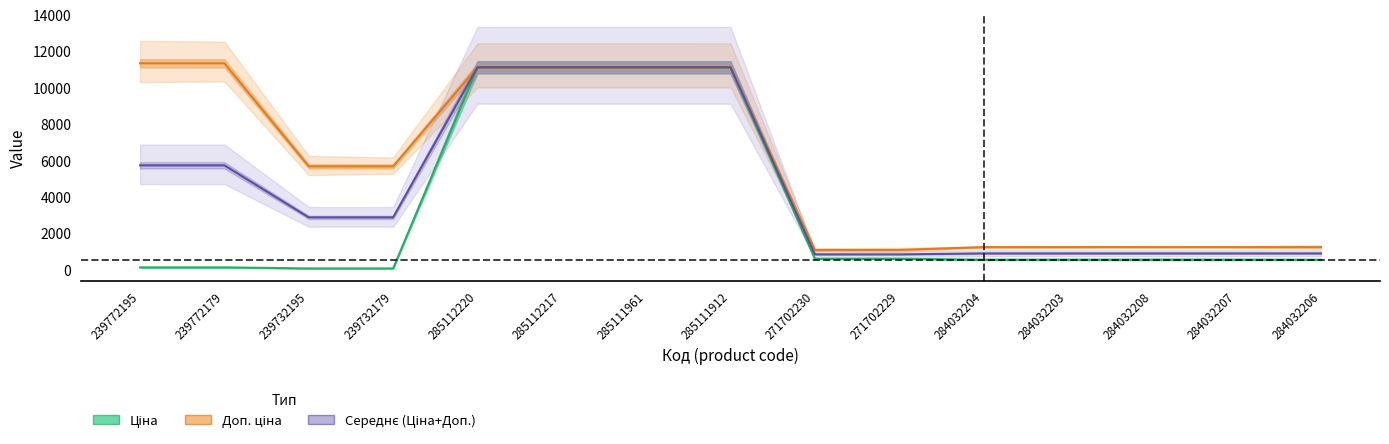

What is the average value of the Середнє (Ціна+Доп.) series?

4512.8